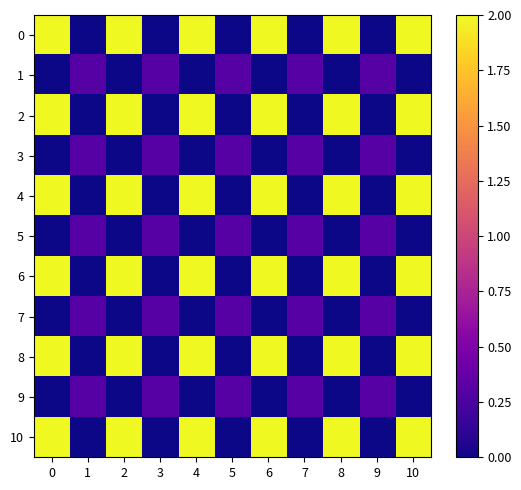

Reading left to right, transcribe all the data shown in this chart.

0: 0=2.0	1=0.0	2=2.0	3=0.0	4=2.0	5=0.0	6=2.0	7=0.0	8=2.0	9=0.0	10=2.0
1: 0=0.0	1=0.3	2=0.0	3=0.3	4=0.0	5=0.3	6=0.0	7=0.3	8=0.0	9=0.3	10=0.0
2: 0=2.0	1=0.0	2=2.0	3=0.0	4=2.0	5=0.0	6=2.0	7=0.0	8=2.0	9=0.0	10=2.0
3: 0=0.0	1=0.3	2=0.0	3=0.3	4=0.0	5=0.3	6=0.0	7=0.3	8=0.0	9=0.3	10=0.0
4: 0=2.0	1=0.0	2=2.0	3=0.0	4=2.0	5=0.0	6=2.0	7=0.0	8=2.0	9=0.0	10=2.0
5: 0=0.0	1=0.3	2=0.0	3=0.3	4=0.0	5=0.3	6=0.0	7=0.3	8=0.0	9=0.3	10=0.0
6: 0=2.0	1=0.0	2=2.0	3=0.0	4=2.0	5=0.0	6=2.0	7=0.0	8=2.0	9=0.0	10=2.0
7: 0=0.0	1=0.3	2=0.0	3=0.3	4=0.0	5=0.3	6=0.0	7=0.3	8=0.0	9=0.3	10=0.0
8: 0=2.0	1=0.0	2=2.0	3=0.0	4=2.0	5=0.0	6=2.0	7=0.0	8=2.0	9=0.0	10=2.0
9: 0=0.0	1=0.3	2=0.0	3=0.3	4=0.0	5=0.3	6=0.0	7=0.3	8=0.0	9=0.3	10=0.0
10: 0=2.0	1=0.0	2=2.0	3=0.0	4=2.0	5=0.0	6=2.0	7=0.0	8=2.0	9=0.0	10=2.0